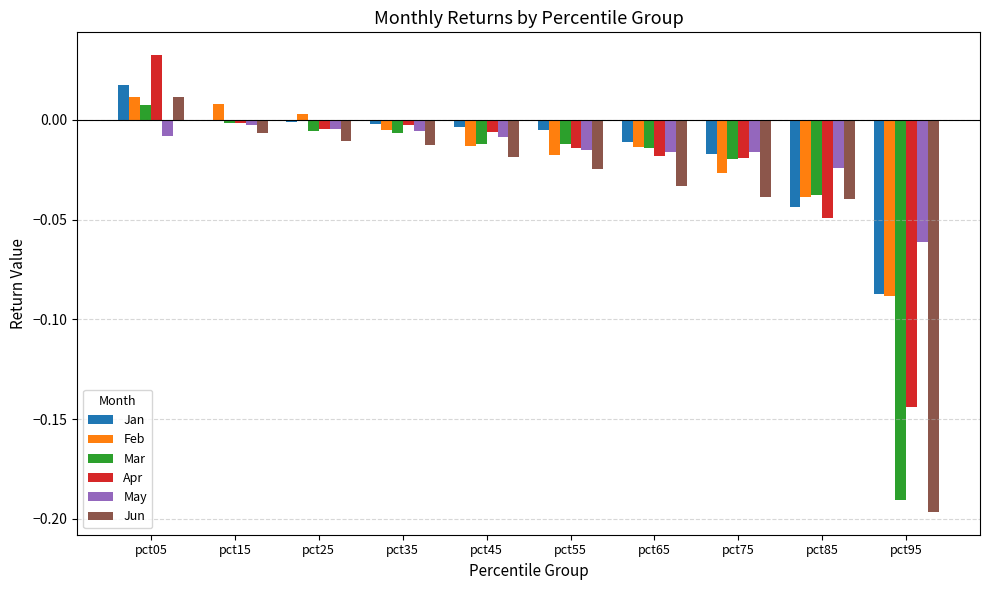

How many data points in Feb are above 0?

3